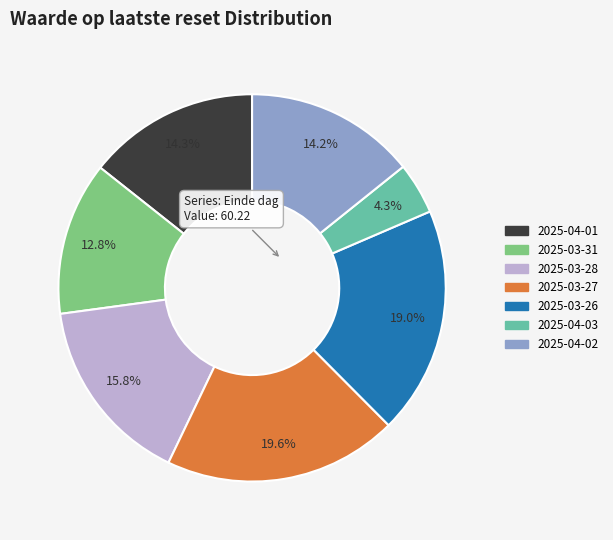

How many segments does this pie chart have?

7